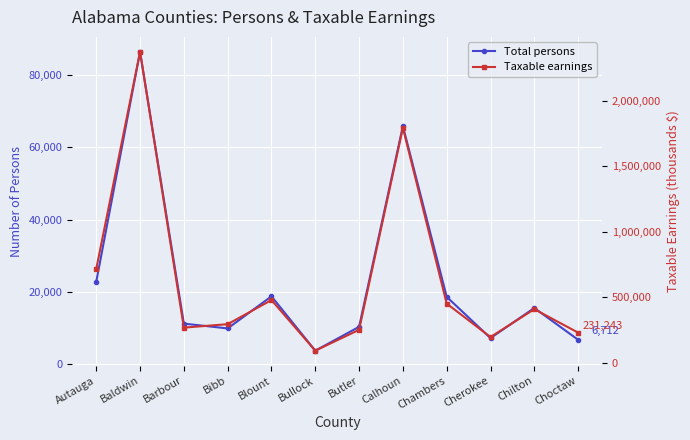

What is the minimum value shown in the chart?

3688